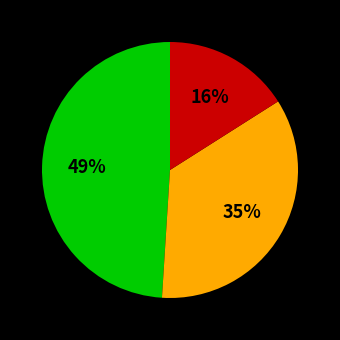

Is there any slice that represents more than half of the pie?

No